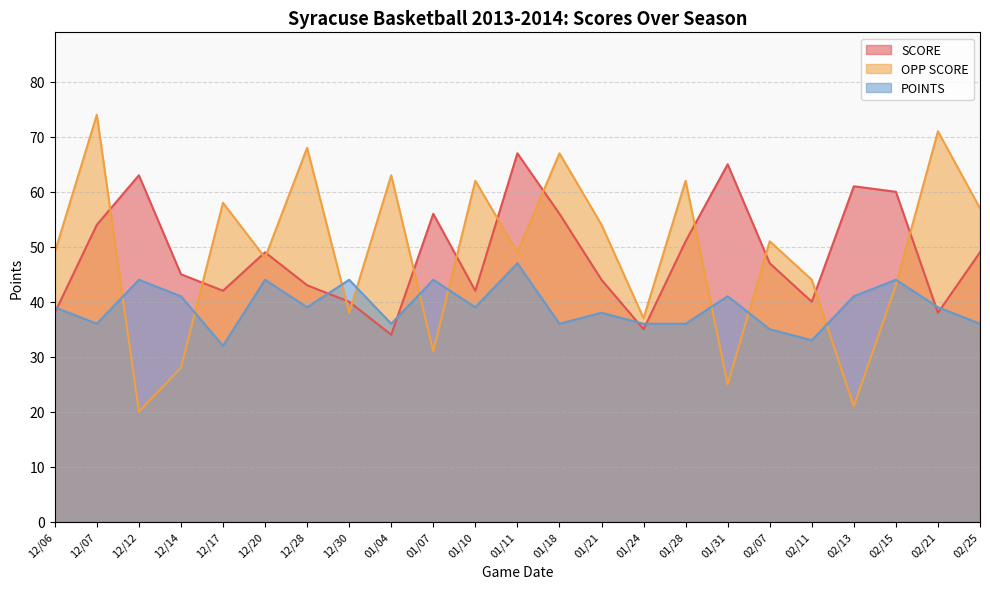

At which label is OPP SCORE closest to 47?

12/20